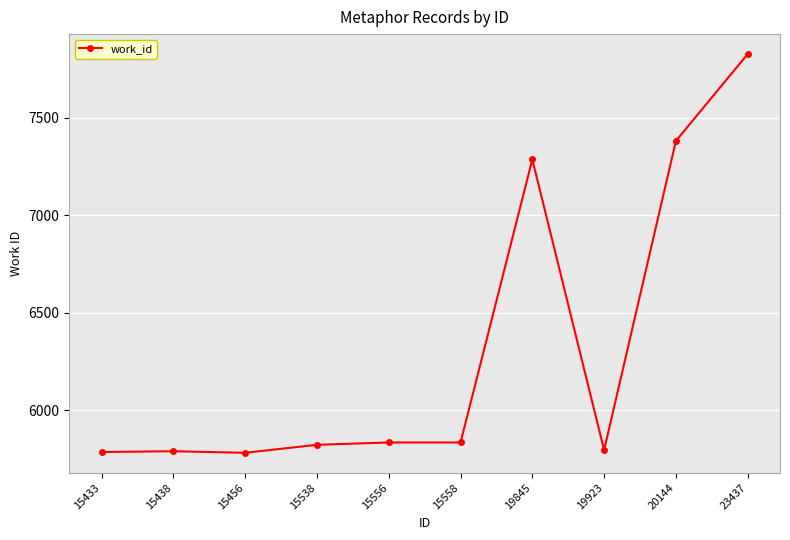

True or false: the data has more than 0 interior local peaks.

True